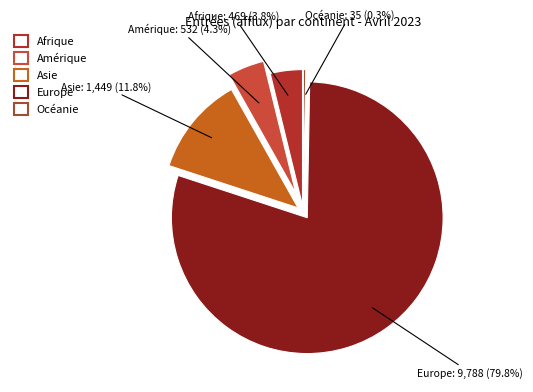

What percentage is NOT represented by Afrique?

96.2%